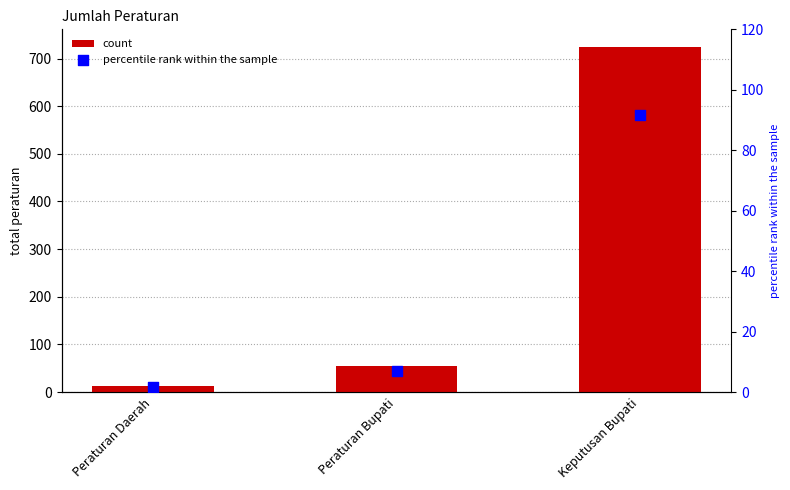

Which series contains the highest Y value?

count